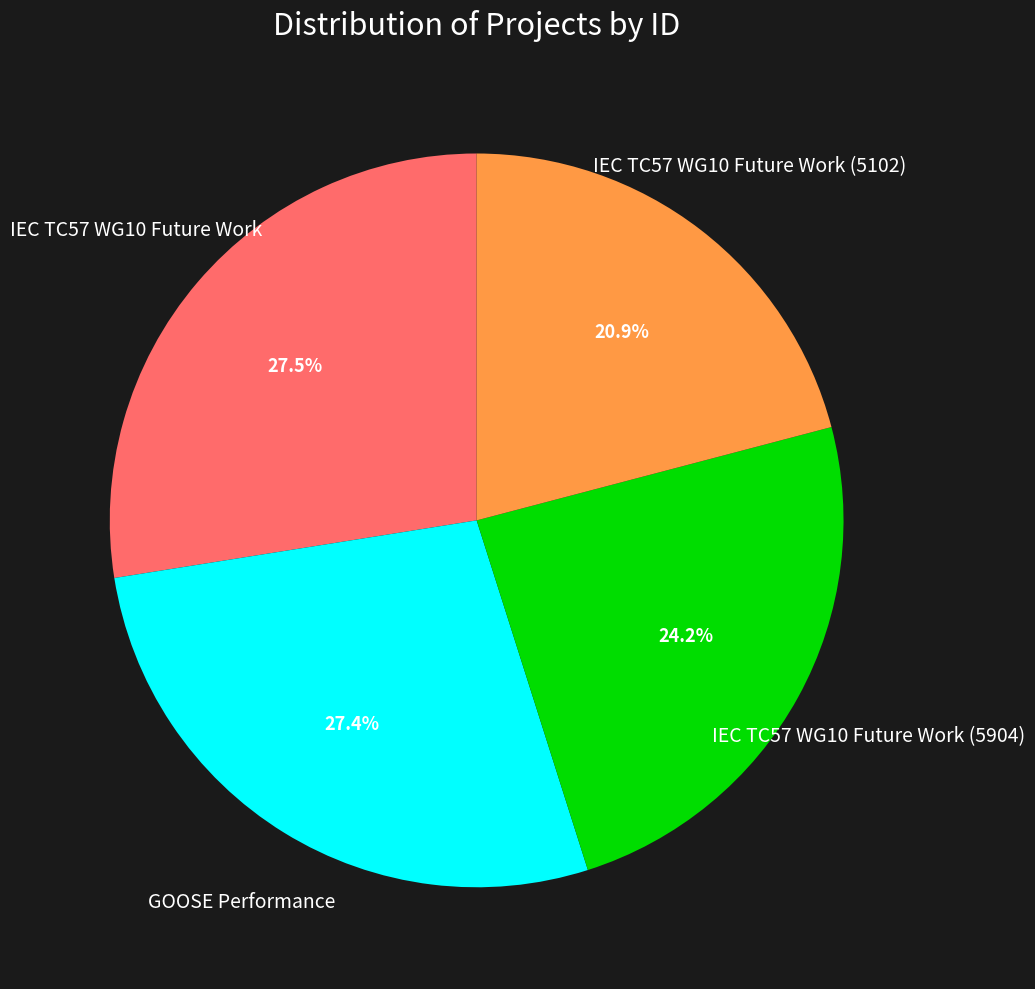

How many segments does this pie chart have?

4